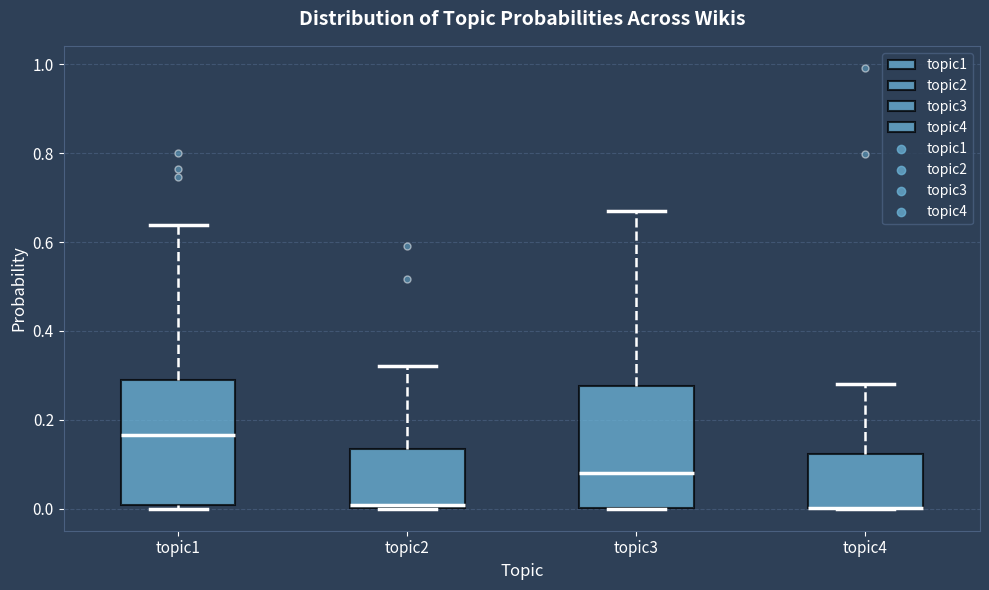

Reading left to right, read every box against the y-axis: the position of its median line, the range the box covers, and the ends of its whiskers. The values are not printed on the chart, so give them approximately, as read against the axis.

topic1: median 0.16, box 0.00 to 0.28, whiskers 0.00 (just below the box's lower edge) to 0.64
topic2: median 0.00 (just above the box's lower edge), box 0.00 to 0.14, whiskers 0.00 to 0.32
topic3: median 0.08, box 0.00 to 0.28, whiskers 0.00 to 0.68
topic4: median 0.00 (drawn on the box's lower edge), box 0.00 to 0.12, whiskers 0.00 to 0.28